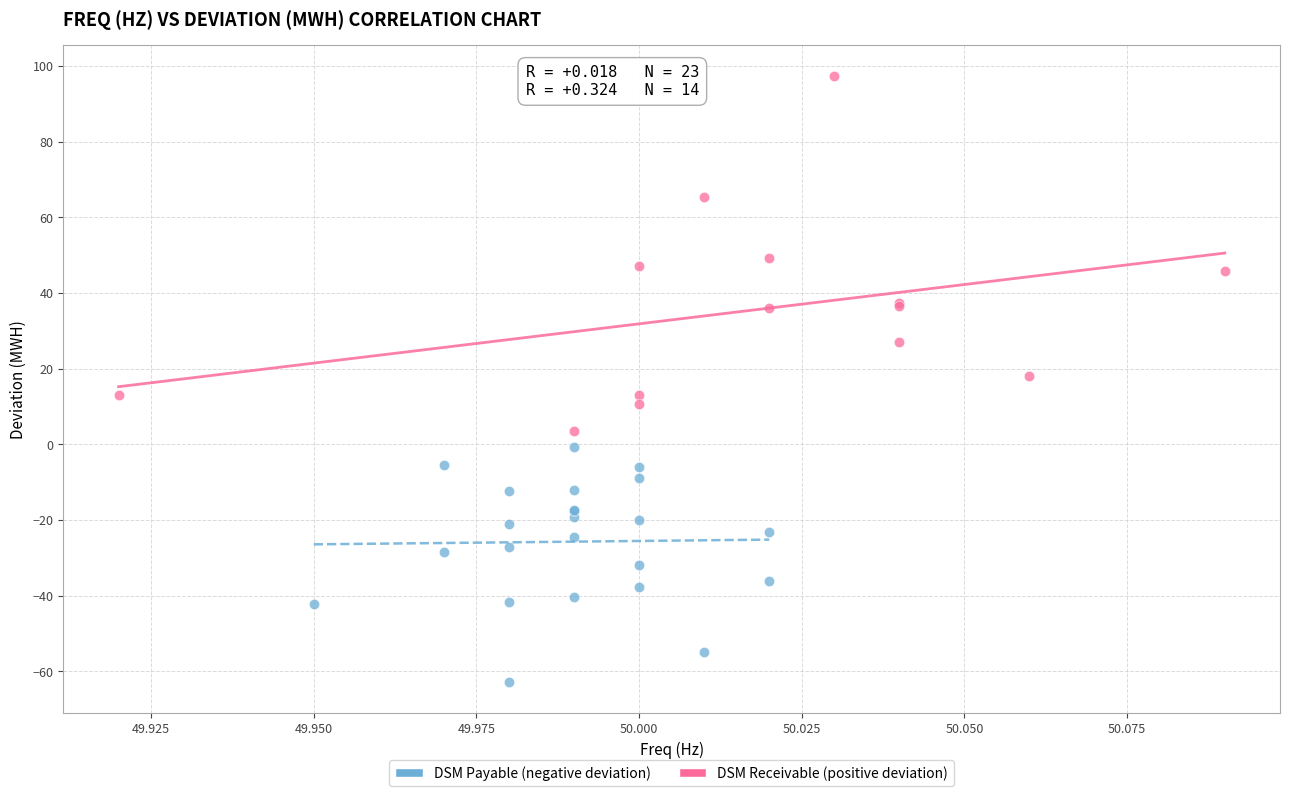

Which series has the largest Y range (max minus min)?

DSM Receivable (positive deviation)